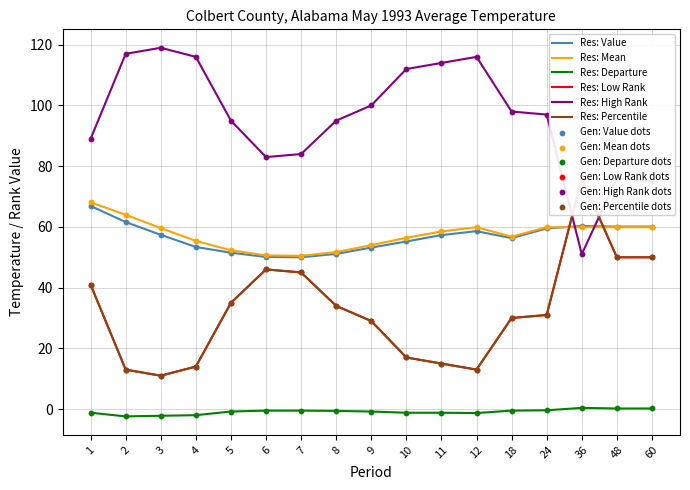

Which series has the widest spread of Y values?

High Rank